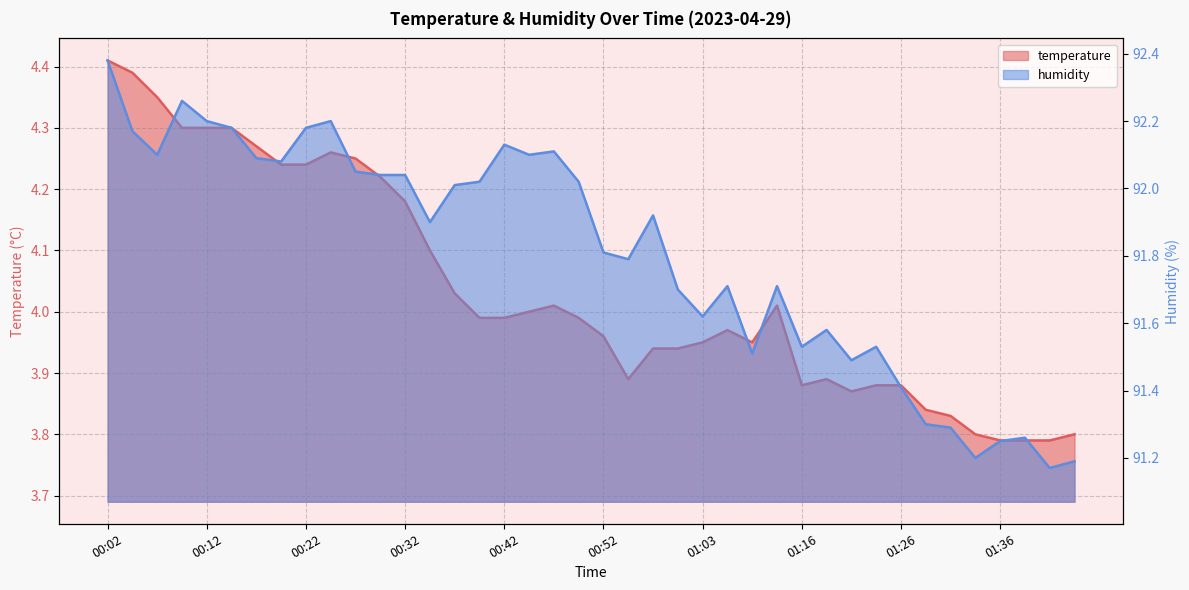

Is the value of humidity at 00:17 greater than the value of temperature at 00:14?

Yes